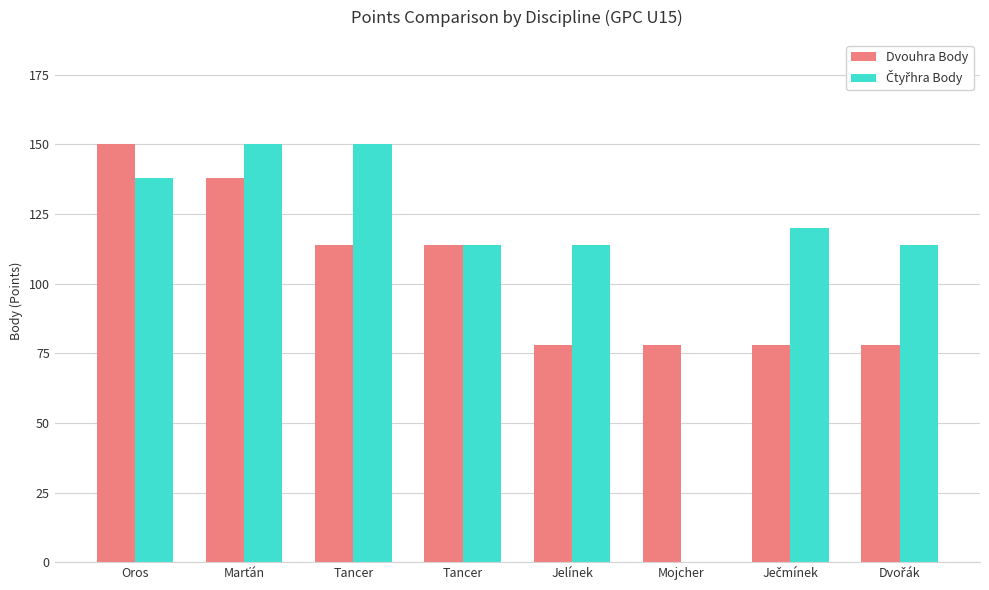

Reading left to right, extract all data points from this chart.

Dvouhra Body: 150	138	114	114	78	78	78	78
Čtyřhra Body: 138	150	150	114	114	0	120	114